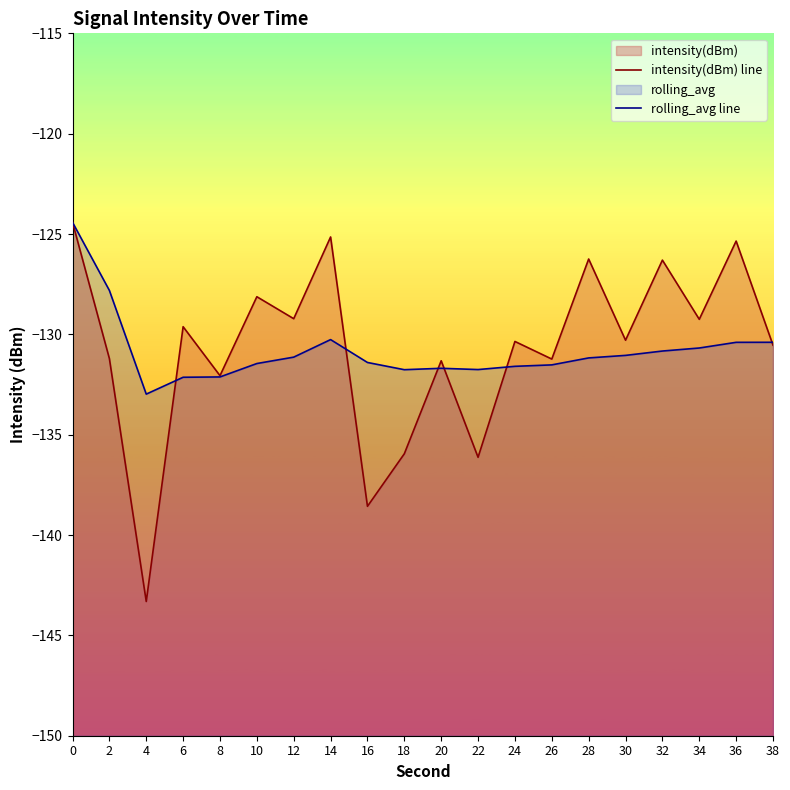

Does the chart have visible grid lines?

No